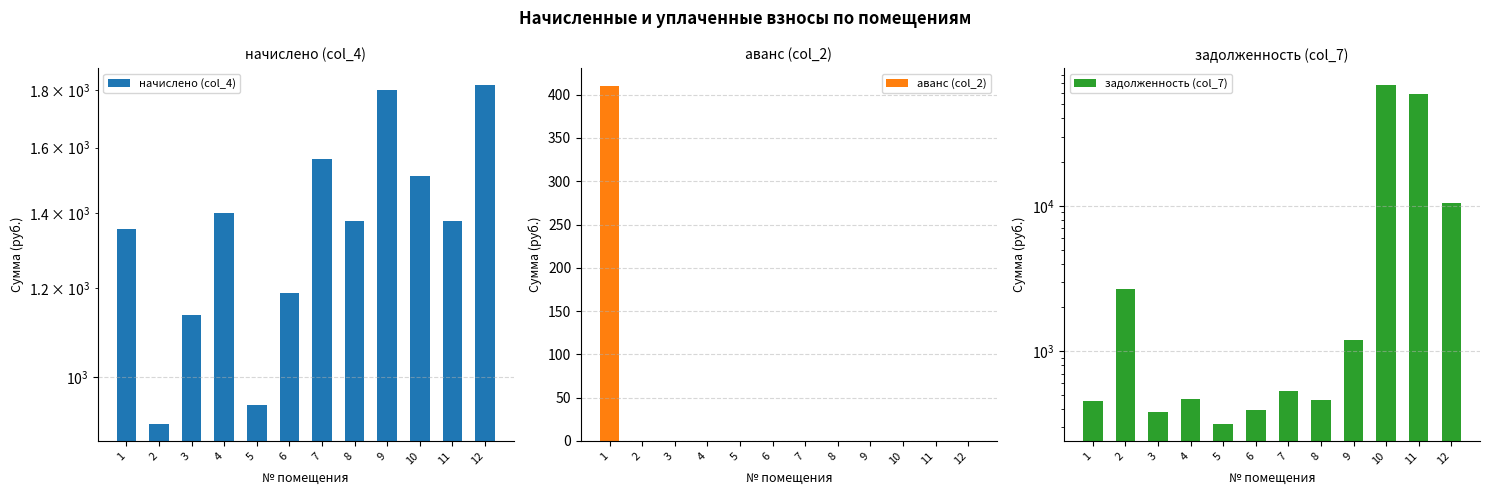

Which category has the highest value in the аванс (col_2) series?

1